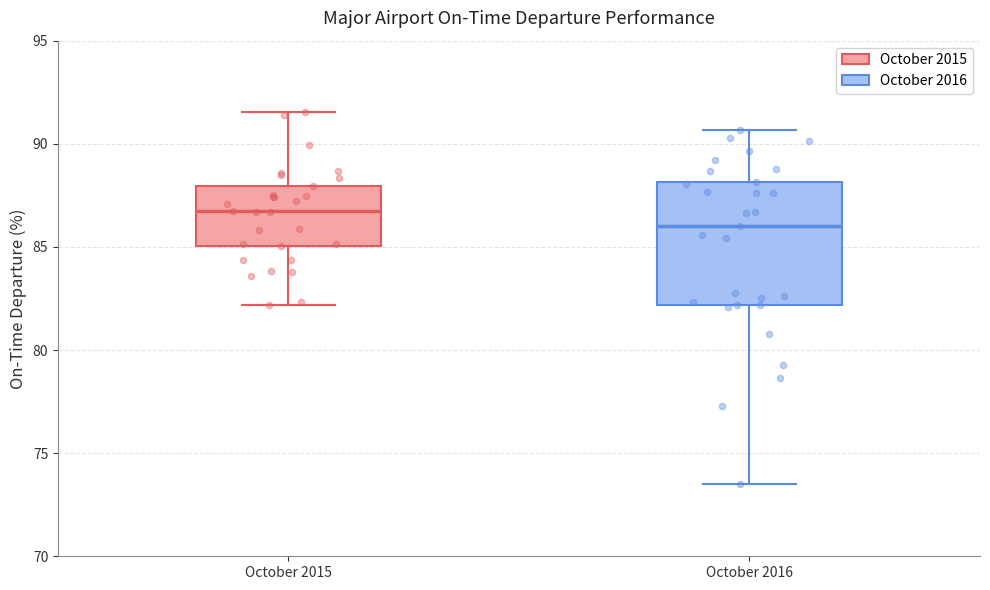

Where does the median line of the box for October 2016 sit on the y-axis? The values are not printed on the chart, so give them approximately, as read against the axis.

86.0